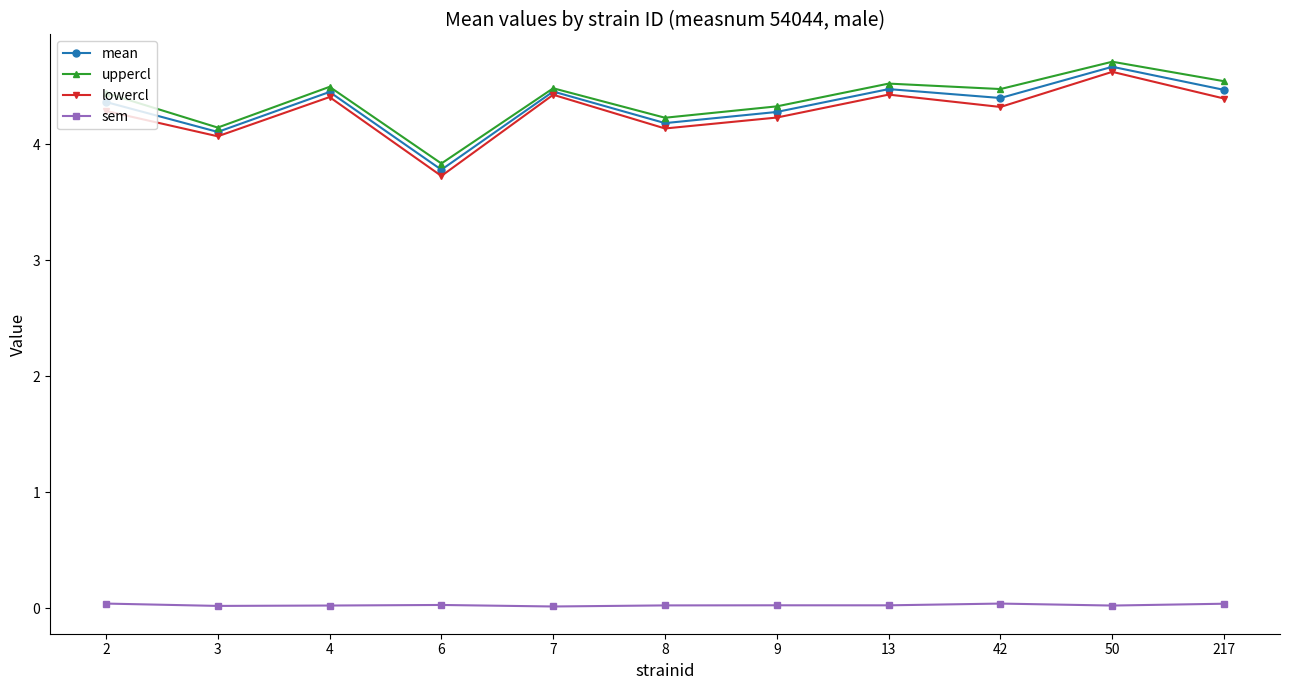

Where is the first local minimum for lowercl?

3